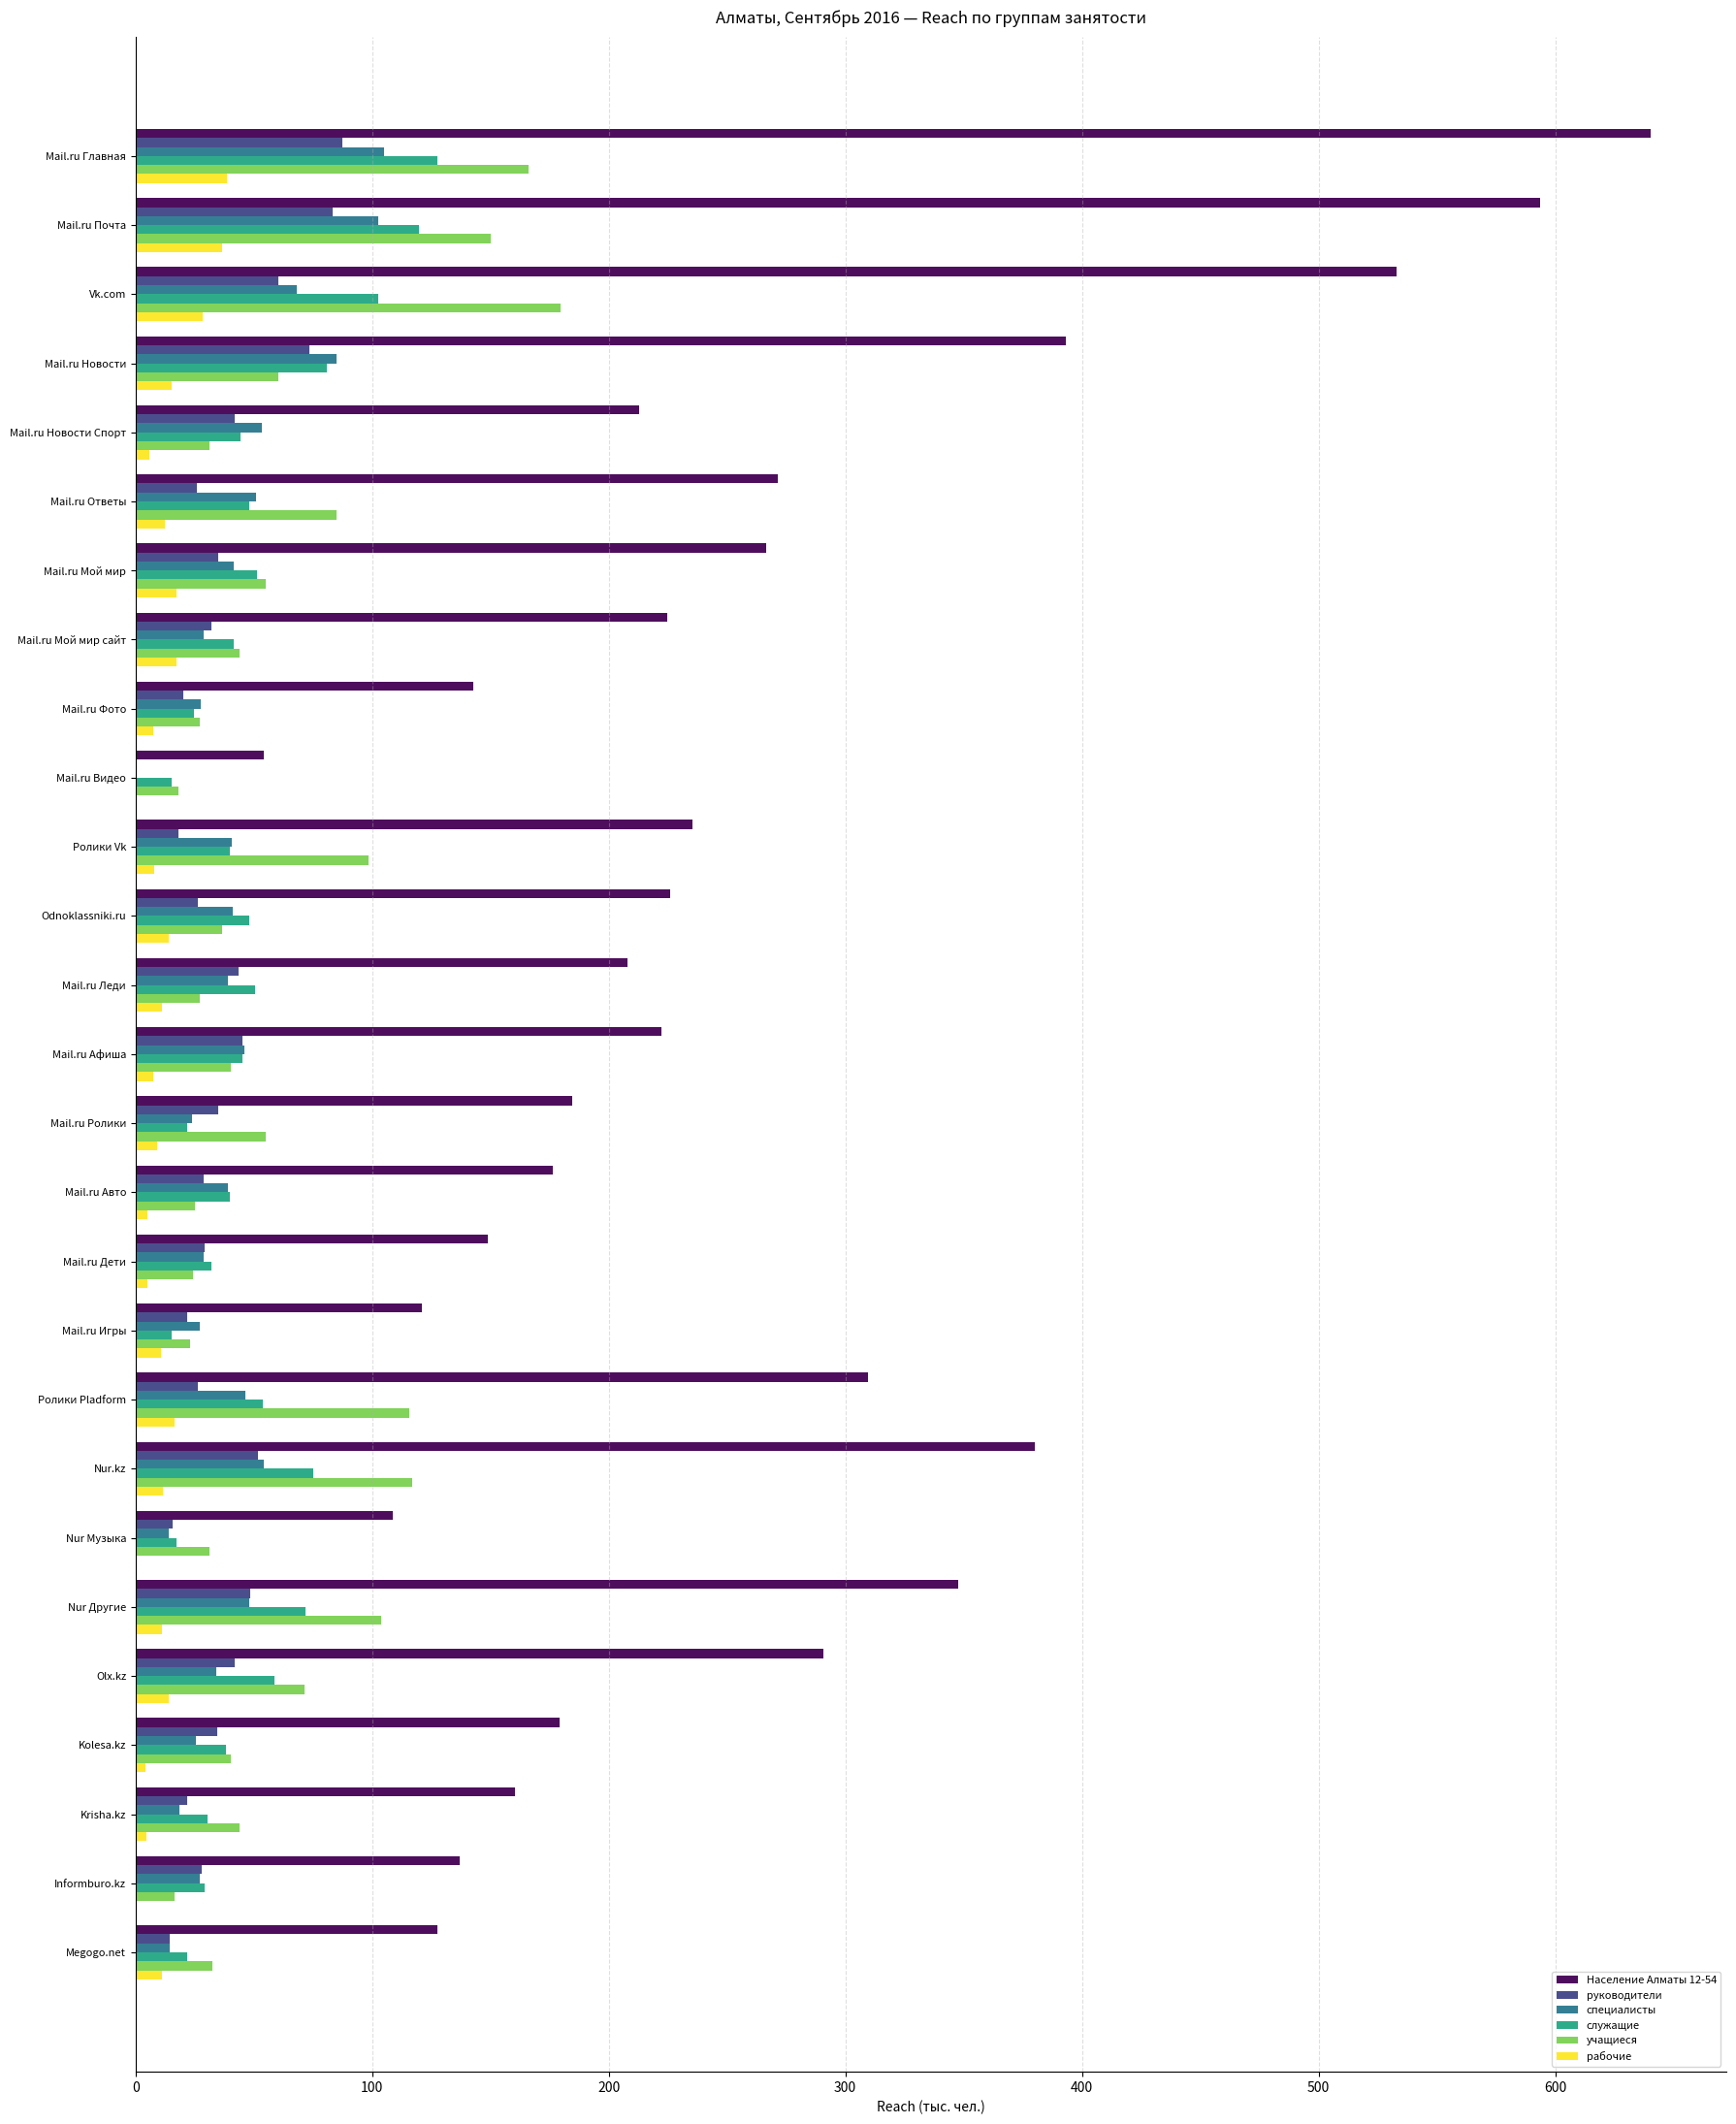

Is the value of служащие at Mail.ru Леди greater than the value of рабочие at Megogo.net?

Yes